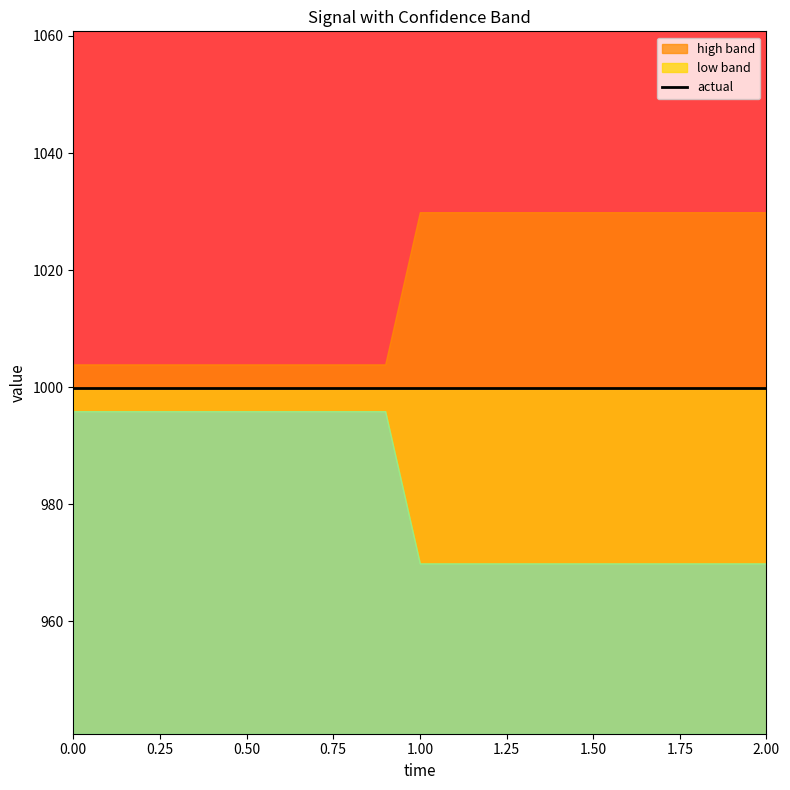

Which series has the largest total across all categories?

high